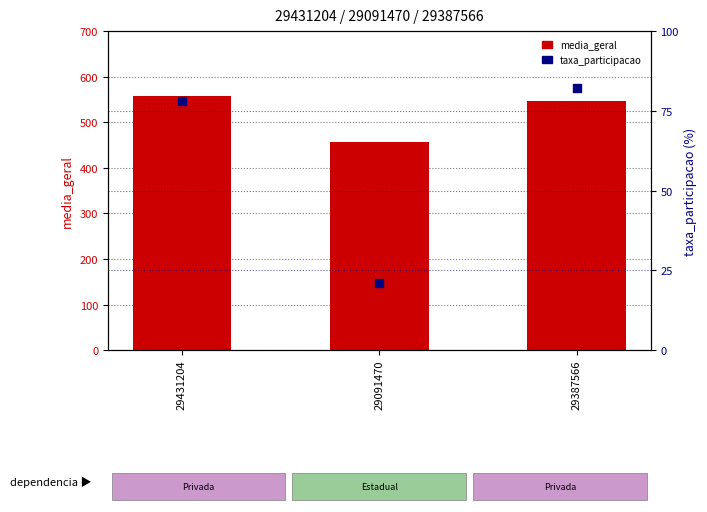

Which series has the widest spread of Y values?

media_geral